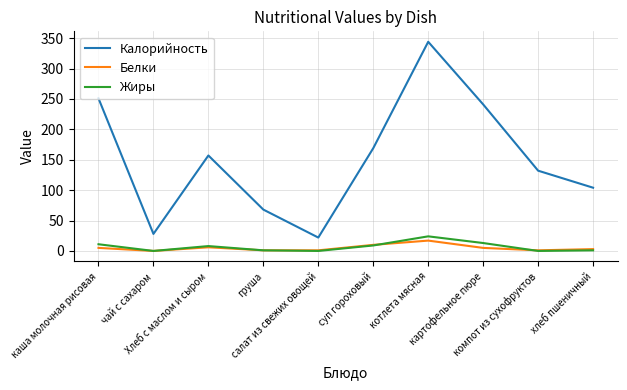

Which series has the widest spread of values?

Калорийность